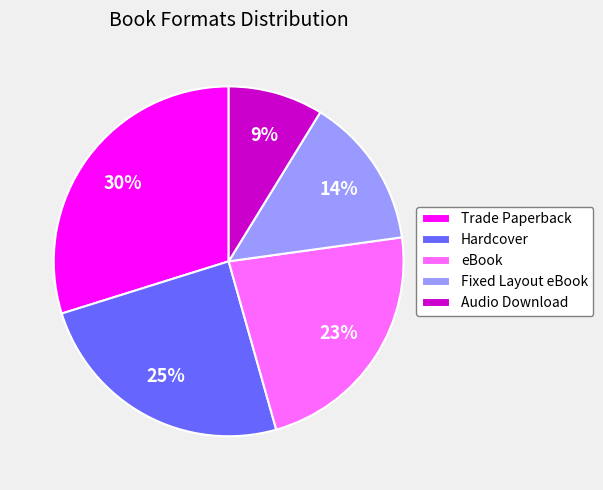

Rank the categories by value from highest to lowest.

Trade Paperback, Hardcover, eBook, Fixed Layout eBook, Audio Download